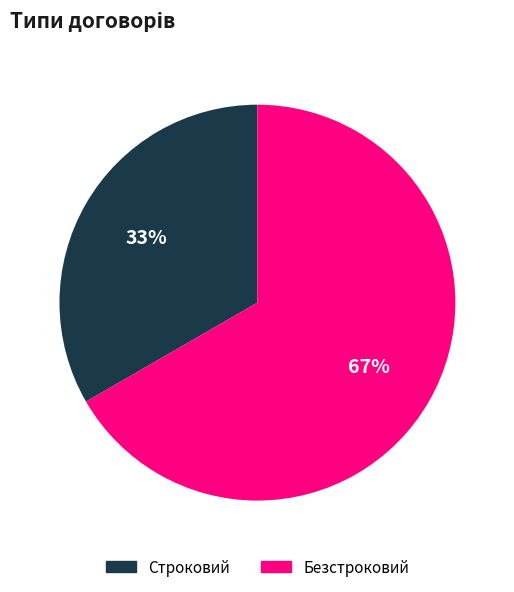

Does any single category account for the majority?

Yes